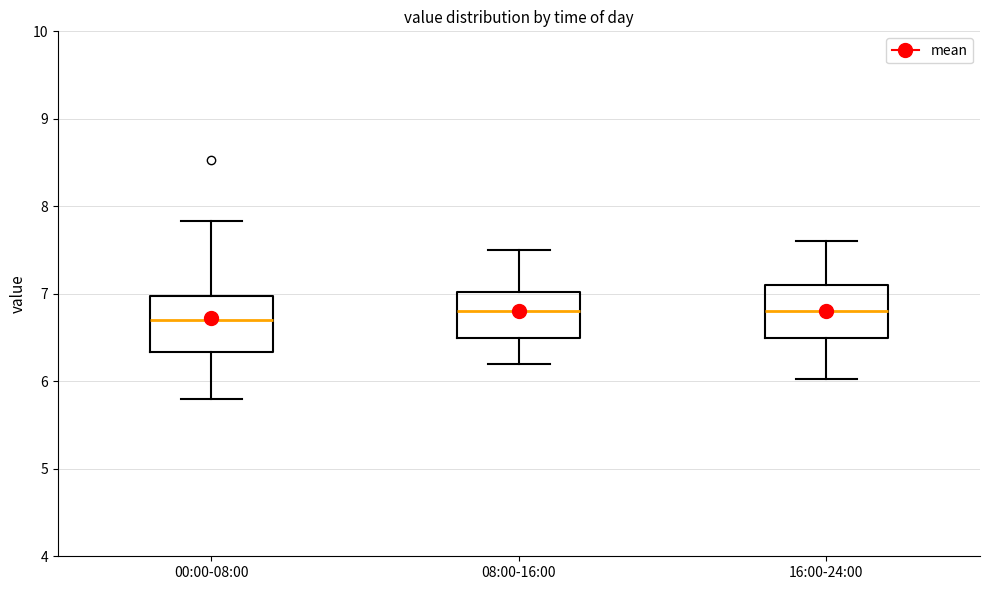

Where does the upper whisker of the box for 16:00-24:00 end on the y-axis? The values are not printed on the chart, so give them approximately, as read against the axis.

7.6